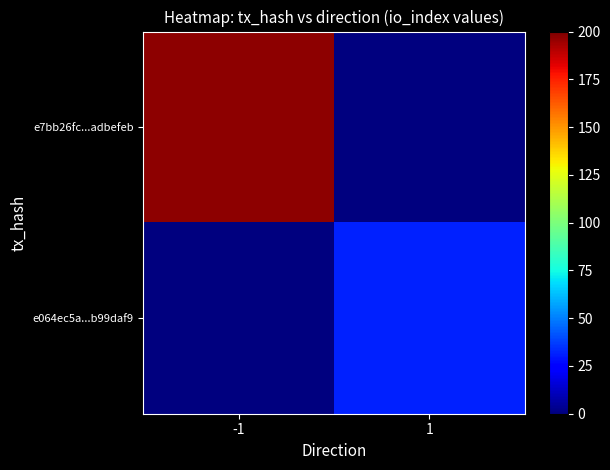

Between 1 and -1, which is larger?

-1